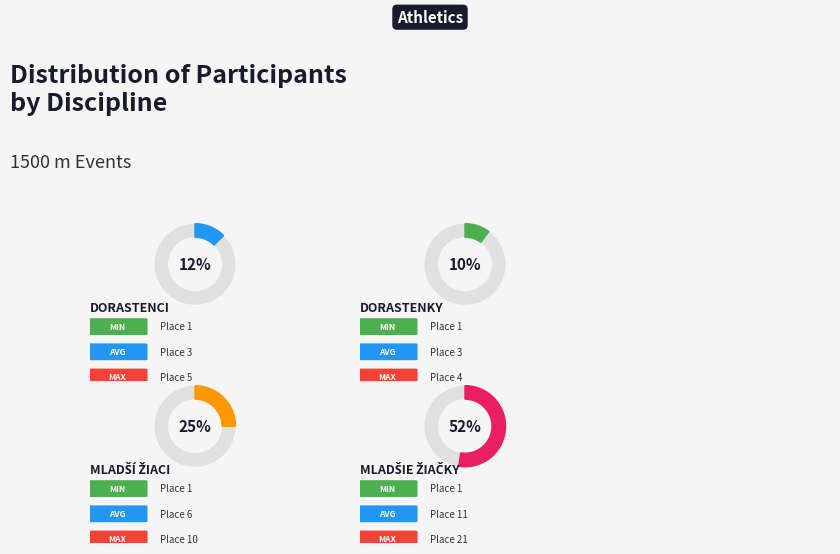

True or false: 1500 m - Dorastenky accounts for 3% of the total.

False